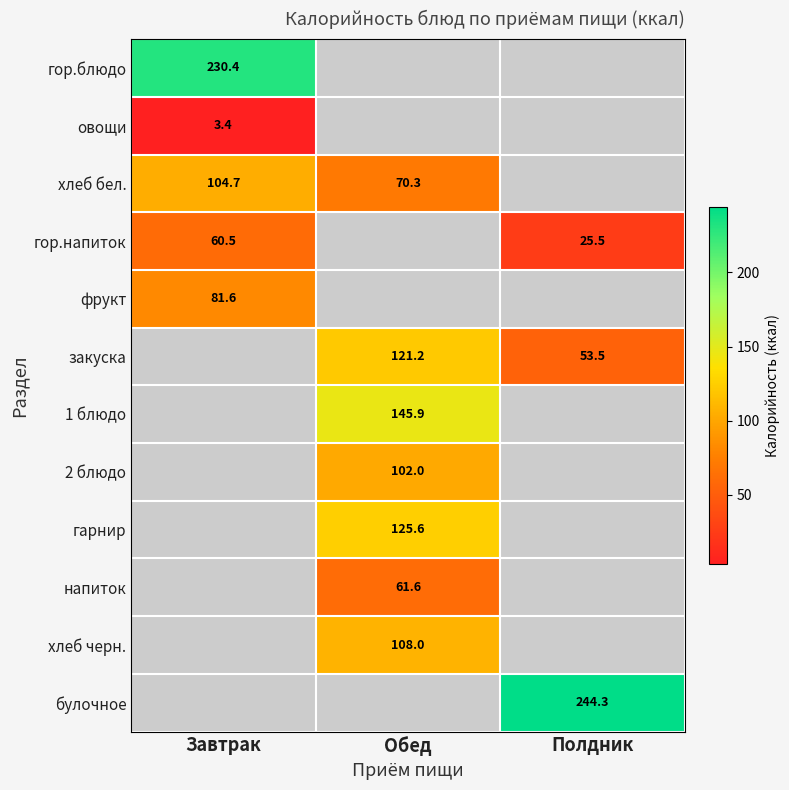

At which category does the chart reach its peak across all series?

Полдник